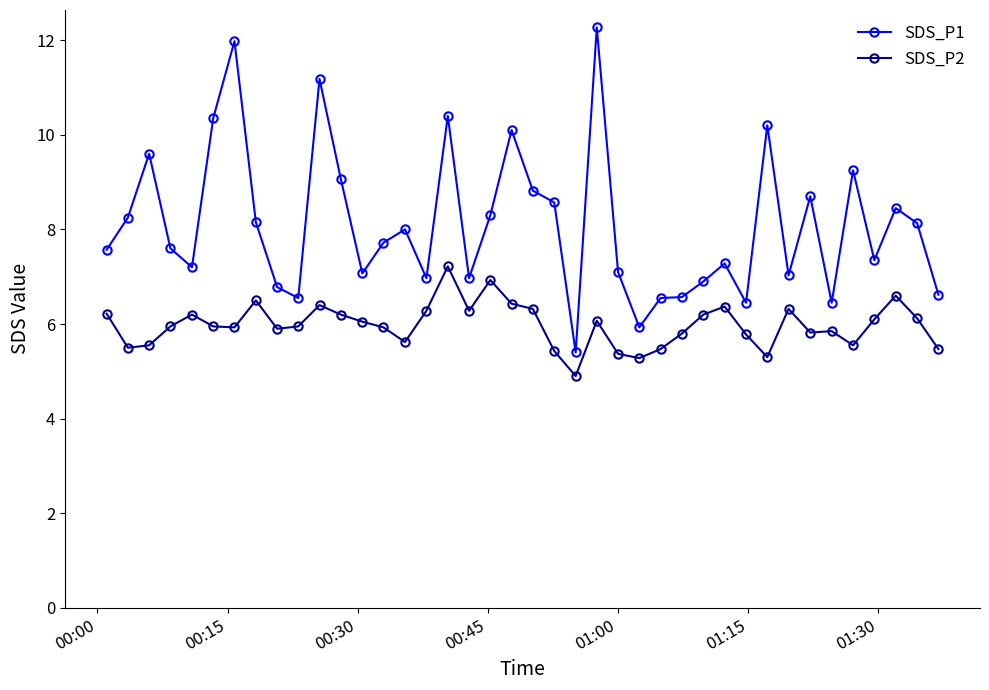

Count the number of categories in the chart.

40